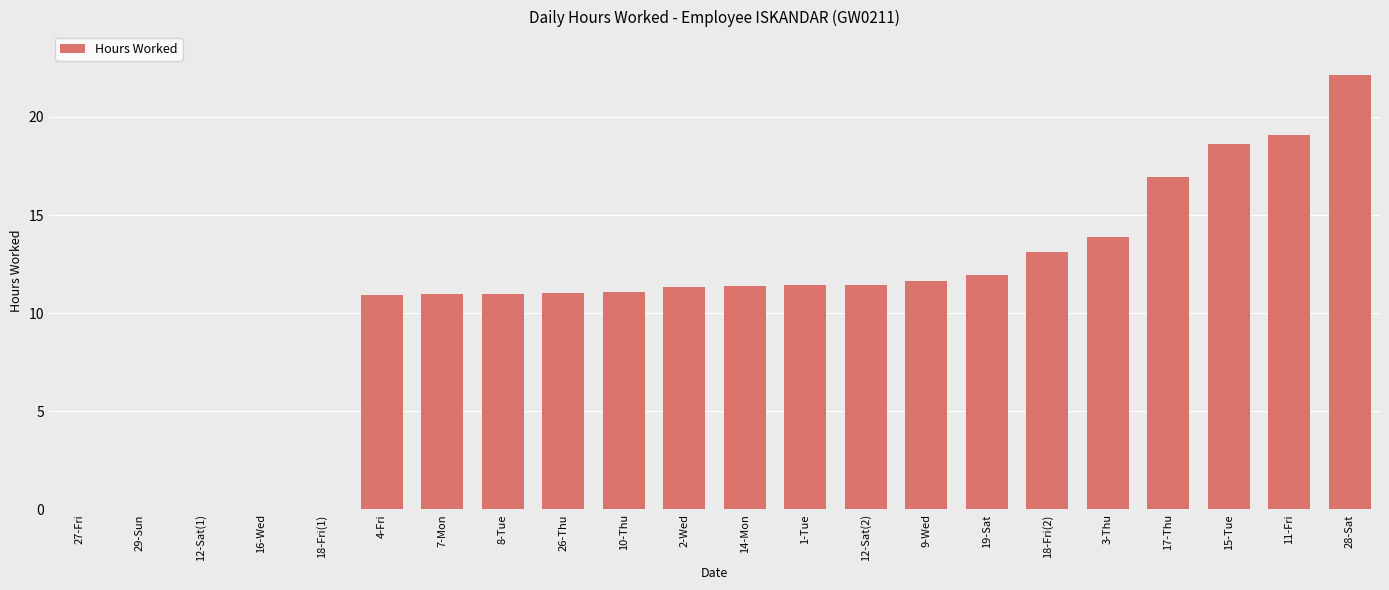

True or false: the data shows 0.0 at 27-Fri.

True